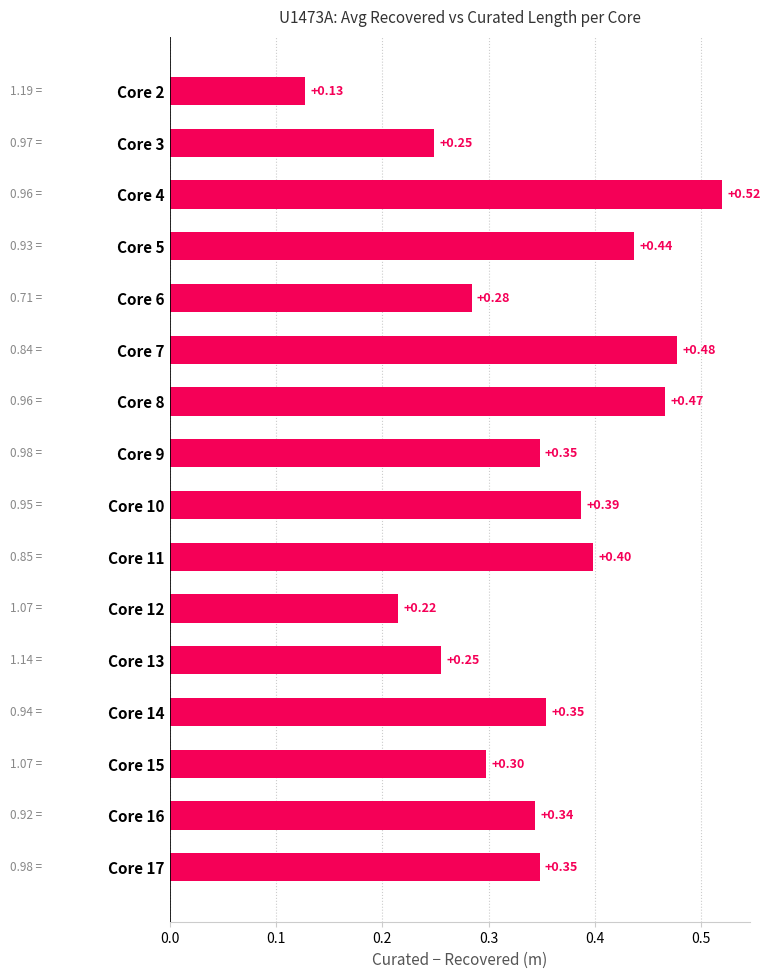

How many series are shown in this chart?

1